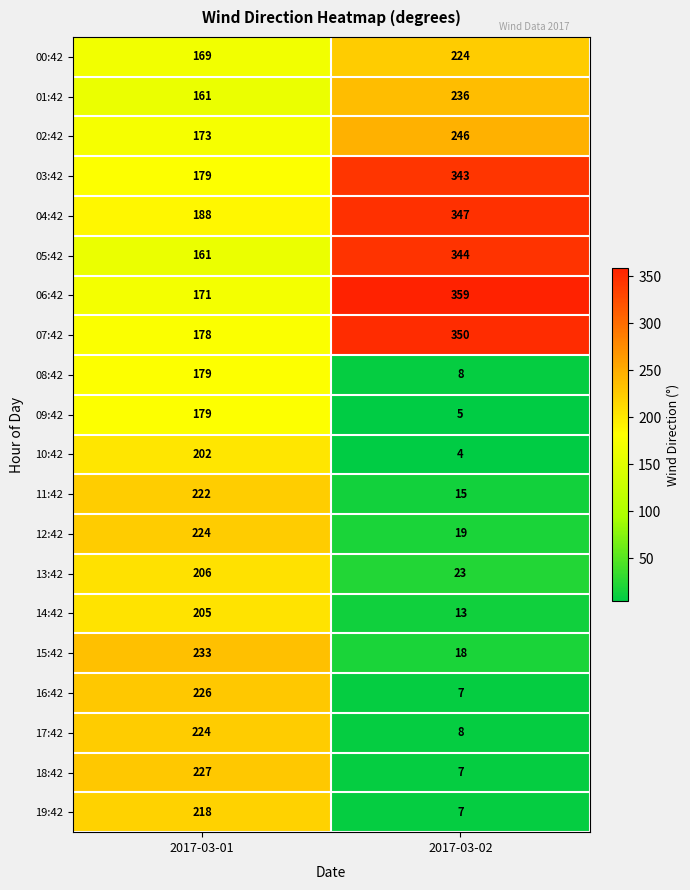

What is the sum of the 10:42 values at 2017-03-01 and 2017-03-02?

206